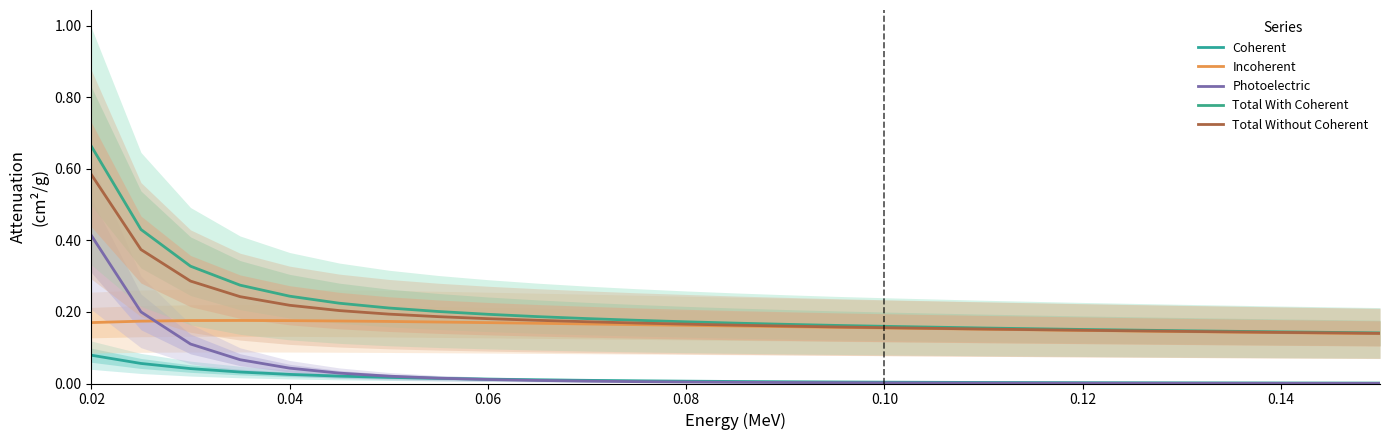

What is the label of the 20th point from the right?

0.06